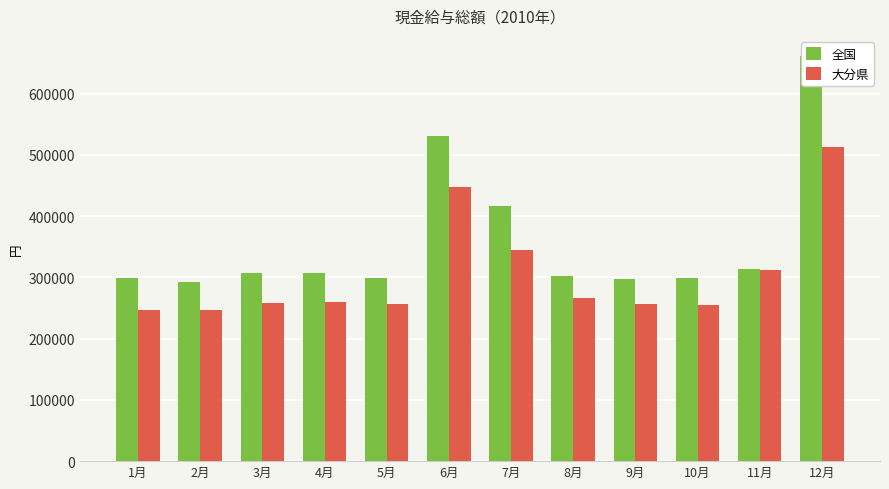

Reading left to right, what are all the values shown in this chart?

全国: 298773	291696	307518	307390	298267	530947	415675	301710	297282	298480	313202	661040
大分県: 247272	247082	258237	260432	256149	447708	344234	265547	256624	254547	311559	512617